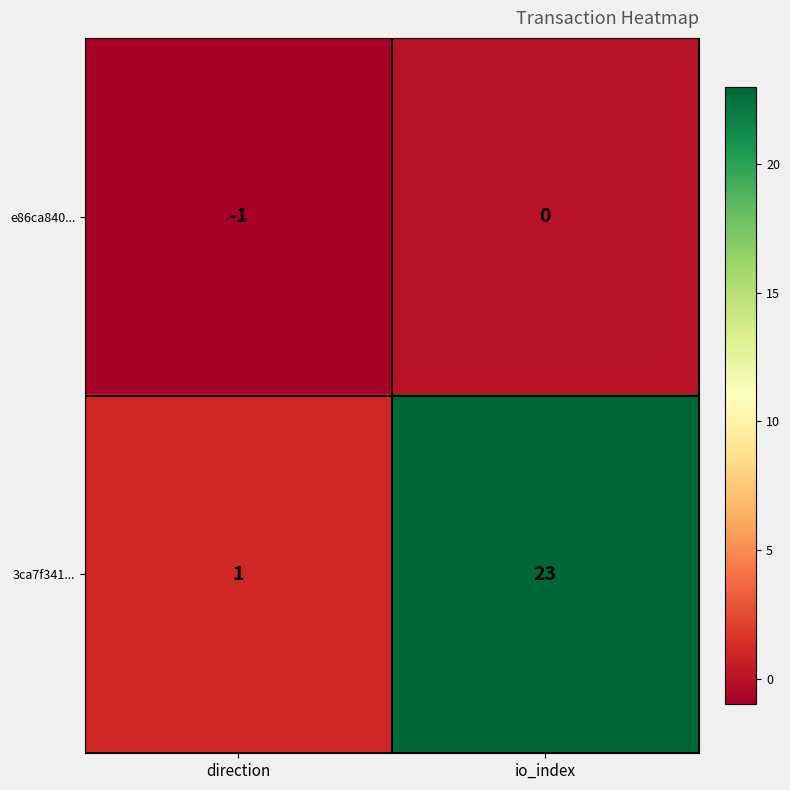

Rank the series by their average value, from highest to lowest.

3ca7f341..., e86ca840...